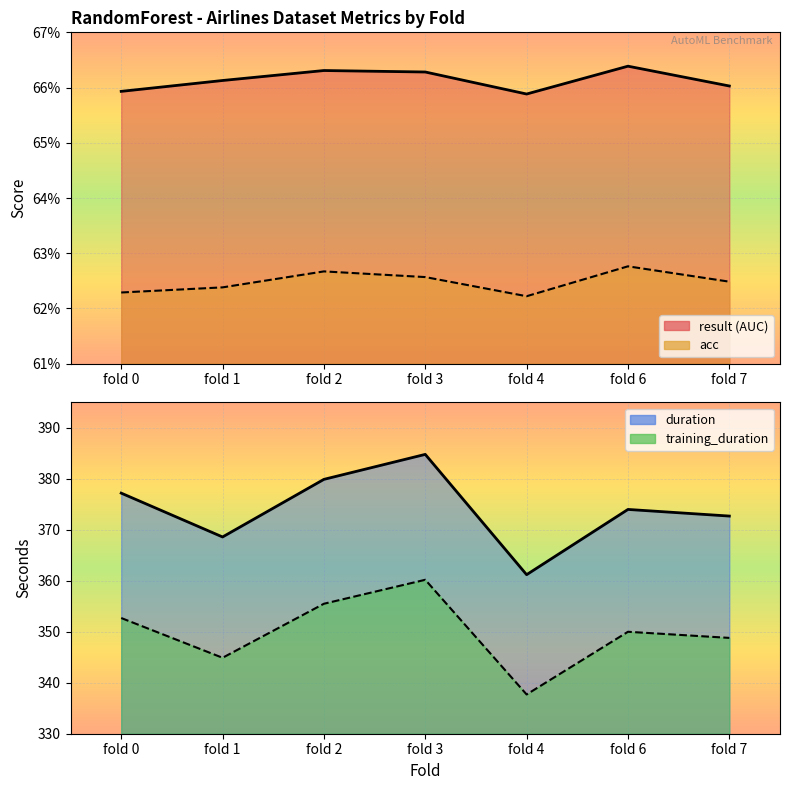

Reading left to right, what are all the values shown in this chart?

result: 0.7	0.7	0.7	0.7	0.7	0.7	0.7
acc: 0.6	0.6	0.6	0.6	0.6	0.6	0.6
duration: 377.2	368.6	379.9	384.8	361.2	374.0	372.7
training_duration: 352.7	344.9	355.5	360.2	337.7	350.0	348.8